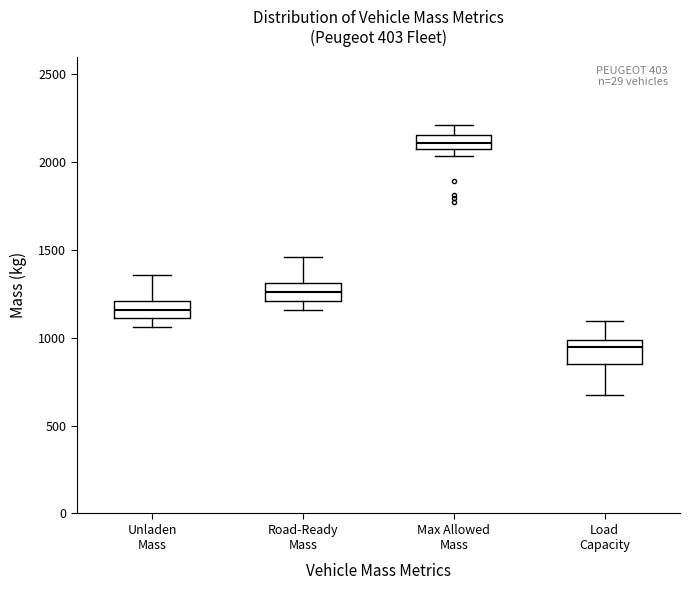

Where is the lower edge of the box for Load Capacity on the y-axis? The values are not printed on the chart, so give them approximately, as read against the axis.

850